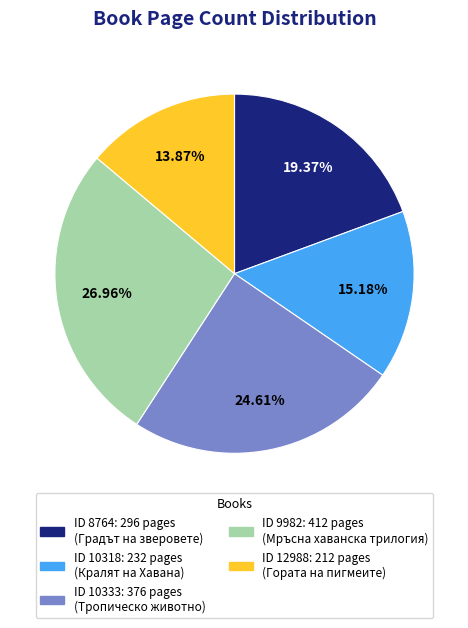

Does any single category account for the majority?

No